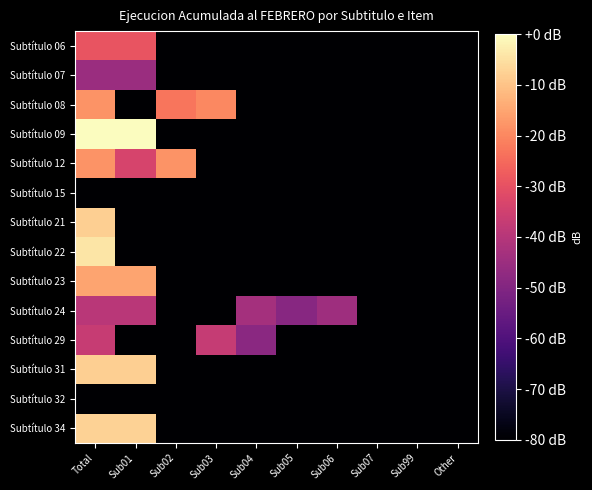

Reading left to right, extract all data points from this chart.

Subtítulo 06: Total=-29.1	Sub01=-29.1	Sub02=-80.0	Sub03=-80.0	Sub04=-80.0	Sub05=-80.0	Sub06=-80.0	Sub07=-80.0	Sub99=-80.0	Other=-80.0
Subtítulo 07: Total=-45.0	Sub01=-45.0	Sub02=-80.0	Sub03=-80.0	Sub04=-80.0	Sub05=-80.0	Sub06=-80.0	Sub07=-80.0	Sub99=-80.0	Other=-80.0
Subtítulo 08: Total=-18.1	Sub01=-80.0	Sub02=-22.9	Sub03=-19.8	Sub04=-80.0	Sub05=-80.0	Sub06=-80.0	Sub07=-80.0	Sub99=-80.0	Other=-80.0
Subtítulo 09: Total=0.0	Sub01=0.0	Sub02=-80.0	Sub03=-80.0	Sub04=-80.0	Sub05=-80.0	Sub06=-80.0	Sub07=-80.0	Sub99=-80.0	Other=-80.0
Subtítulo 12: Total=-18.0	Sub01=-33.5	Sub02=-18.1	Sub03=-80.0	Sub04=-80.0	Sub05=-80.0	Sub06=-80.0	Sub07=-80.0	Sub99=-80.0	Other=-80.0
Subtítulo 15: Total=-80.0	Sub01=-80.0	Sub02=-80.0	Sub03=-80.0	Sub04=-80.0	Sub05=-80.0	Sub06=-80.0	Sub07=-80.0	Sub99=-80.0	Other=-80.0
Subtítulo 21: Total=-8.1	Sub01=-80.0	Sub02=-80.0	Sub03=-80.0	Sub04=-80.0	Sub05=-80.0	Sub06=-80.0	Sub07=-80.0	Sub99=-80.0	Other=-80.0
Subtítulo 22: Total=-4.2	Sub01=-80.0	Sub02=-80.0	Sub03=-80.0	Sub04=-80.0	Sub05=-80.0	Sub06=-80.0	Sub07=-80.0	Sub99=-80.0	Other=-80.0
Subtítulo 23: Total=-15.2	Sub01=-15.2	Sub02=-80.0	Sub03=-80.0	Sub04=-80.0	Sub05=-80.0	Sub06=-80.0	Sub07=-80.0	Sub99=-80.0	Other=-80.0
Subtítulo 24: Total=-39.2	Sub01=-39.2	Sub02=-80.0	Sub03=-80.0	Sub04=-43.2	Sub05=-48.8	Sub06=-44.6	Sub07=-80.0	Sub99=-80.0	Other=-80.0
Subtítulo 29: Total=-36.7	Sub01=-80.0	Sub02=-80.0	Sub03=-37.0	Sub04=-48.2	Sub05=-80.0	Sub06=-80.0	Sub07=-80.0	Sub99=-80.0	Other=-80.0
Subtítulo 31: Total=-8.0	Sub01=-8.0	Sub02=-80.0	Sub03=-80.0	Sub04=-80.0	Sub05=-80.0	Sub06=-80.0	Sub07=-80.0	Sub99=-80.0	Other=-80.0
Subtítulo 32: Total=-80.0	Sub01=-80.0	Sub02=-80.0	Sub03=-80.0	Sub04=-80.0	Sub05=-80.0	Sub06=-80.0	Sub07=-80.0	Sub99=-80.0	Other=-80.0
Subtítulo 34: Total=-7.3	Sub01=-7.3	Sub02=-80.0	Sub03=-80.0	Sub04=-80.0	Sub05=-80.0	Sub06=-80.0	Sub07=-80.0	Sub99=-80.0	Other=-80.0